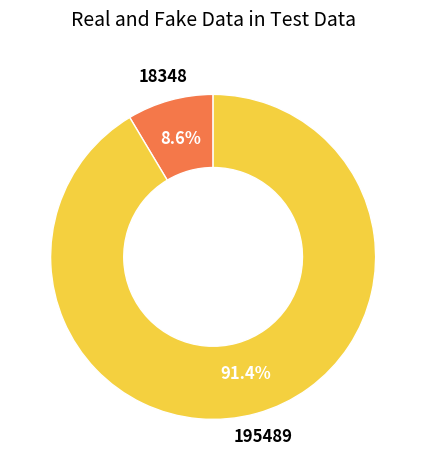

How many segments does this pie chart have?

2